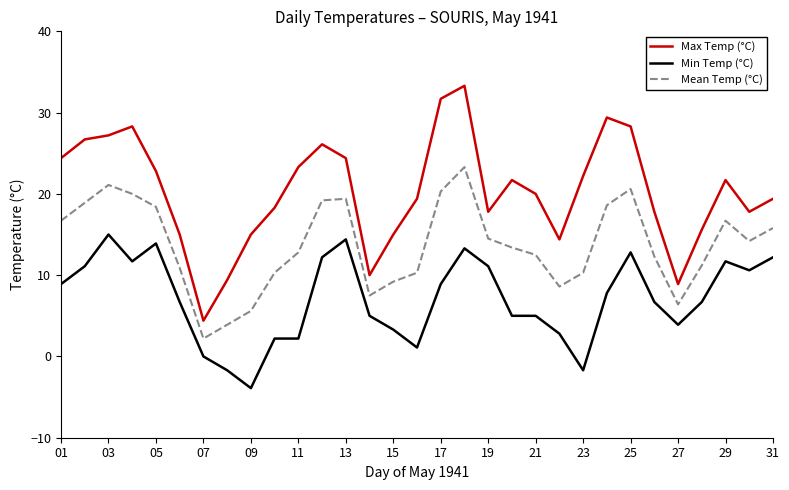

True or false: Mean Temp (°C) and Max Temp (°C) intersect in this chart.

False